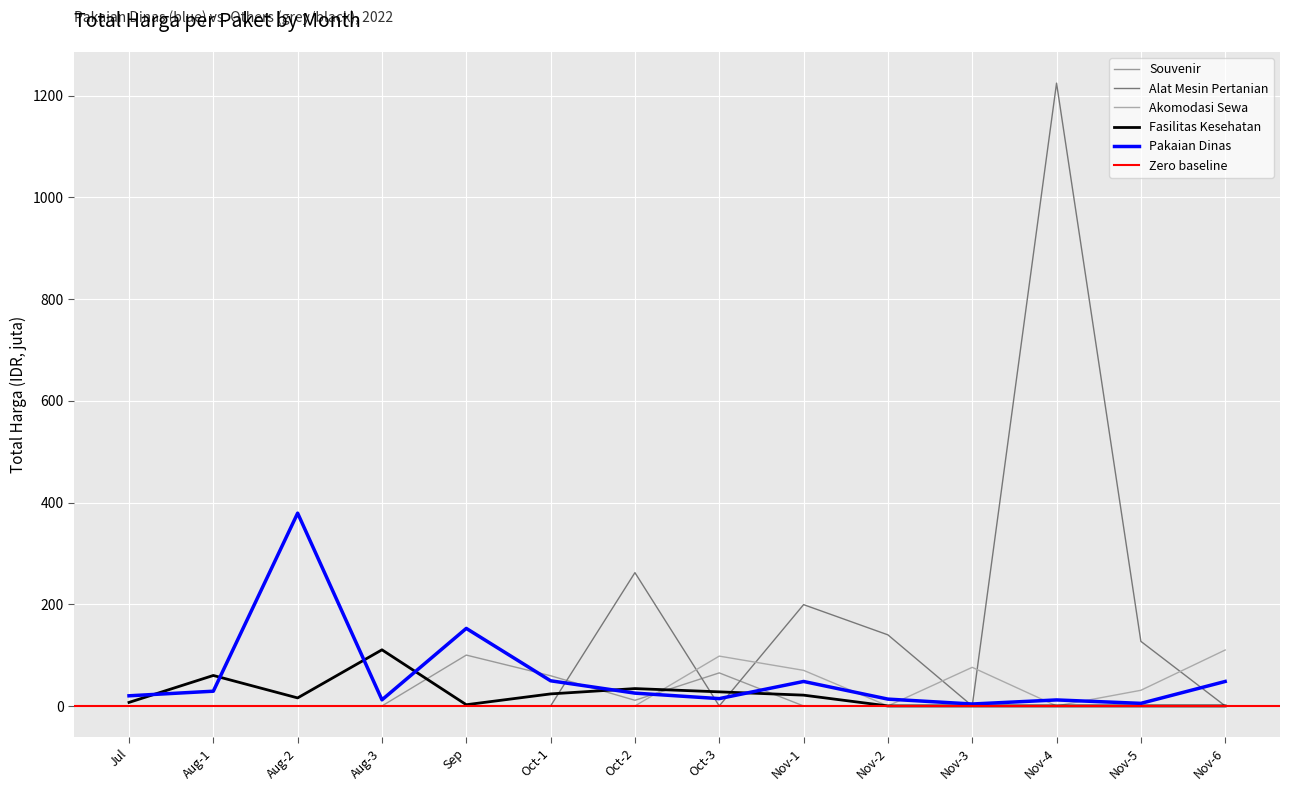

Is it true that Akomodasi Sewa equals 110.0 at Nov-6?

True